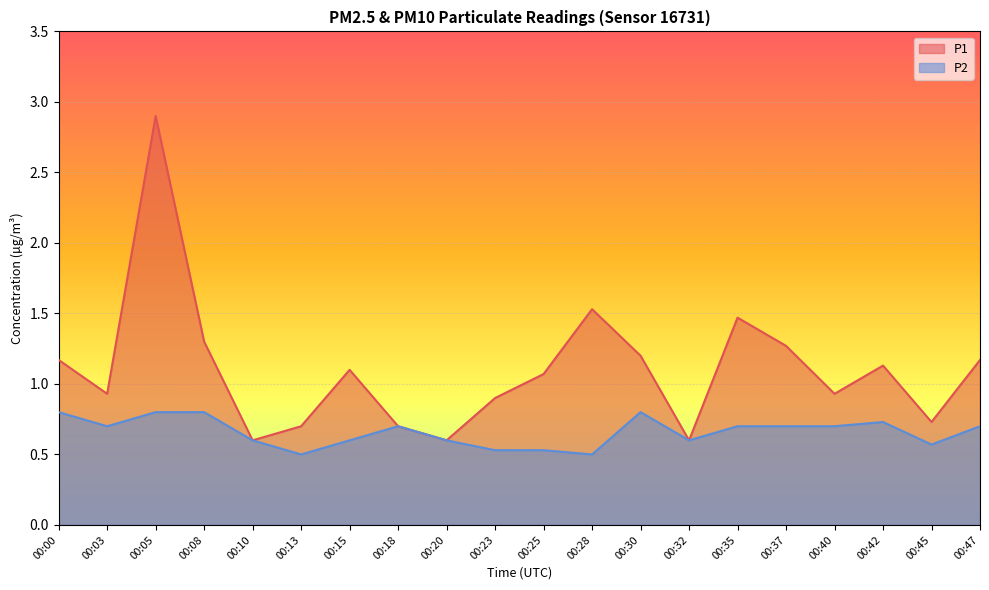

Reading right to left, extract all data points from this chart.

P1: 00:47=1.2	00:45=0.7	00:42=1.1	00:40=0.9	00:37=1.3	00:35=1.5	00:32=0.6	00:30=1.2	00:28=1.5	00:25=1.1	00:23=0.9	00:20=0.6	00:18=0.7	00:15=1.1	00:13=0.7	00:10=0.6	00:08=1.3	00:05=2.9	00:03=0.9	00:00=1.2
P2: 00:47=0.7	00:45=0.6	00:42=0.7	00:40=0.7	00:37=0.7	00:35=0.7	00:32=0.6	00:30=0.8	00:28=0.5	00:25=0.5	00:23=0.5	00:20=0.6	00:18=0.7	00:15=0.6	00:13=0.5	00:10=0.6	00:08=0.8	00:05=0.8	00:03=0.7	00:00=0.8